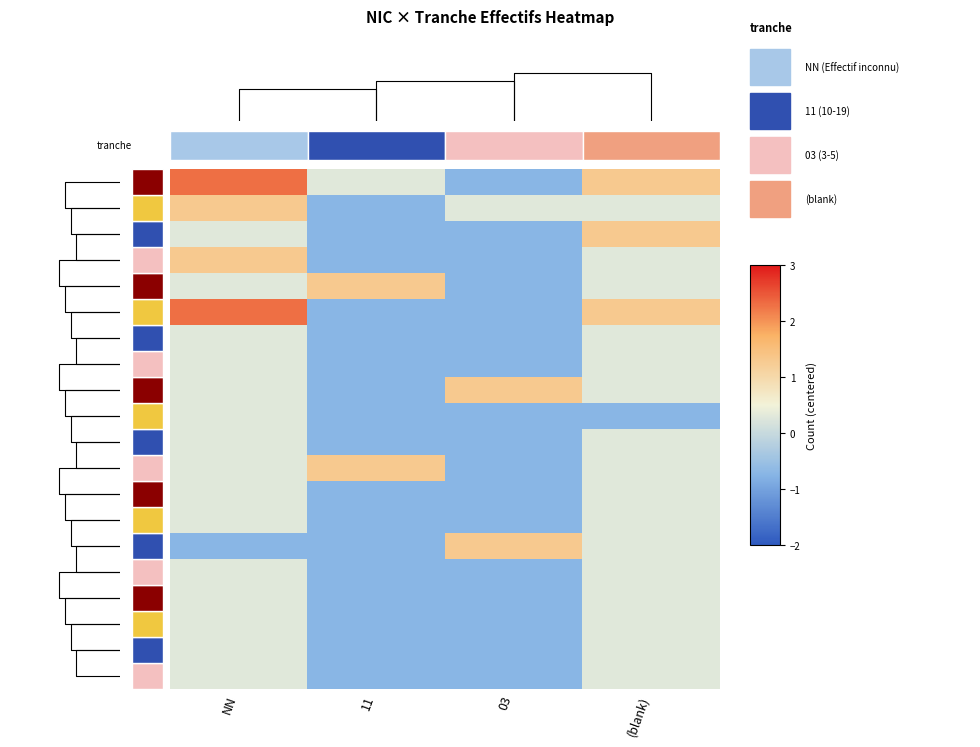

Reading right to left, extract all data points from this chart.

00011: (blank)=1.3	03=-0.7	11=0.3	NN=2.3
00012: (blank)=0.3	03=0.3	11=-0.7	NN=1.3
00014: (blank)=1.3	03=-0.7	11=-0.7	NN=0.3
00015: (blank)=0.3	03=-0.7	11=-0.7	NN=1.3
00016: (blank)=0.3	03=-0.7	11=1.3	NN=0.3
00017: (blank)=1.3	03=-0.7	11=-0.7	NN=2.3
00019: (blank)=0.3	03=-0.7	11=-0.7	NN=0.3
00020: (blank)=0.3	03=-0.7	11=-0.7	NN=0.3
00024: (blank)=0.3	03=1.3	11=-0.7	NN=0.3
00029: (blank)=-0.7	03=-0.7	11=-0.7	NN=0.3
00032: (blank)=0.3	03=-0.7	11=-0.7	NN=0.3
00037: (blank)=0.3	03=-0.7	11=1.3	NN=0.3
00038: (blank)=0.3	03=-0.7	11=-0.7	NN=0.3
00040: (blank)=0.3	03=-0.7	11=-0.7	NN=0.3
00042: (blank)=0.3	03=1.3	11=-0.7	NN=-0.7
00043: (blank)=0.3	03=-0.7	11=-0.7	NN=0.3
00044: (blank)=0.3	03=-0.7	11=-0.7	NN=0.3
00047: (blank)=0.3	03=-0.7	11=-0.7	NN=0.3
00049: (blank)=0.3	03=-0.7	11=-0.7	NN=0.3
00057: (blank)=0.3	03=-0.7	11=-0.7	NN=0.3